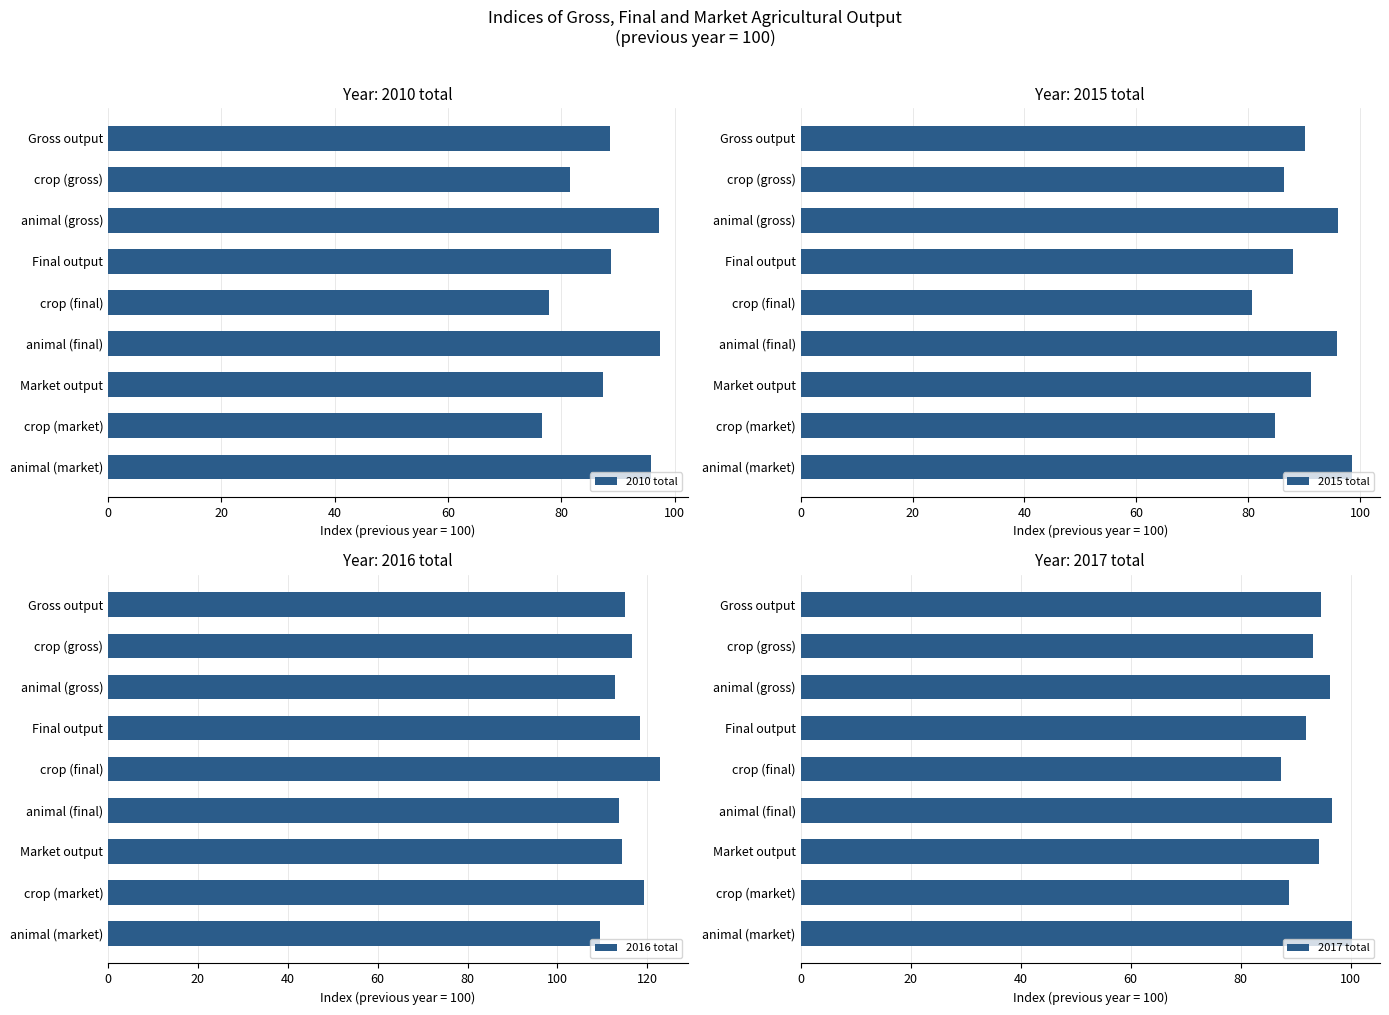

Read the 2010 total value at Gross output.

88.6